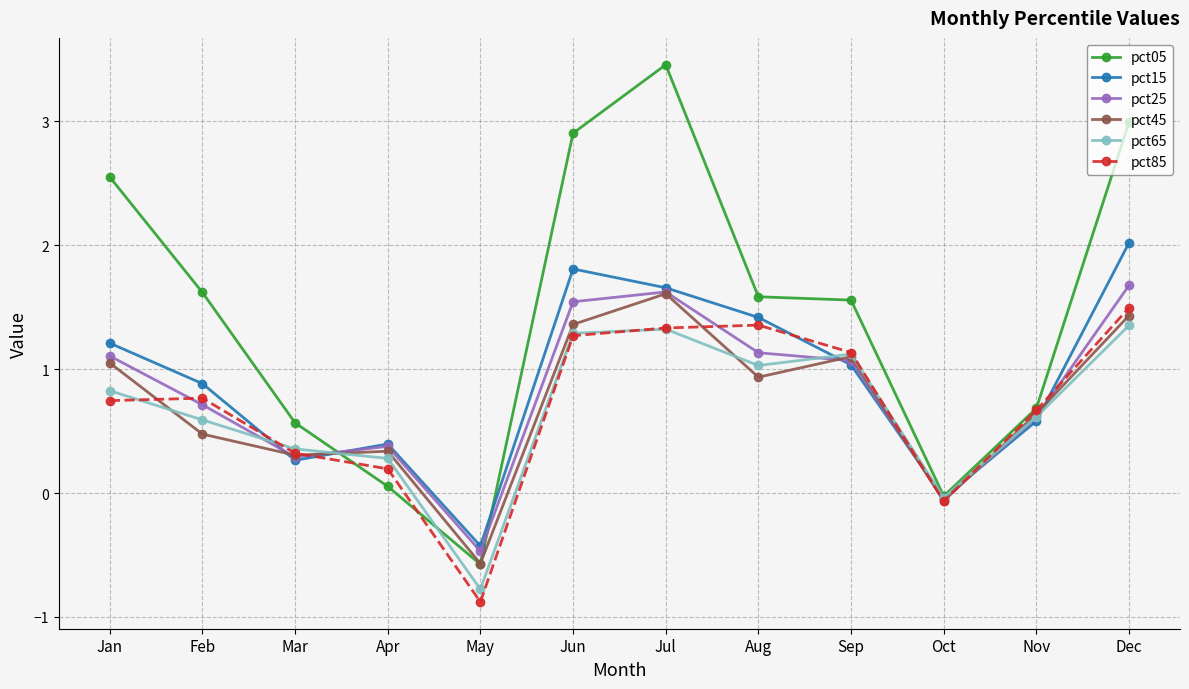

What is the value of the pct05 point at the 6th from the left?

2.9